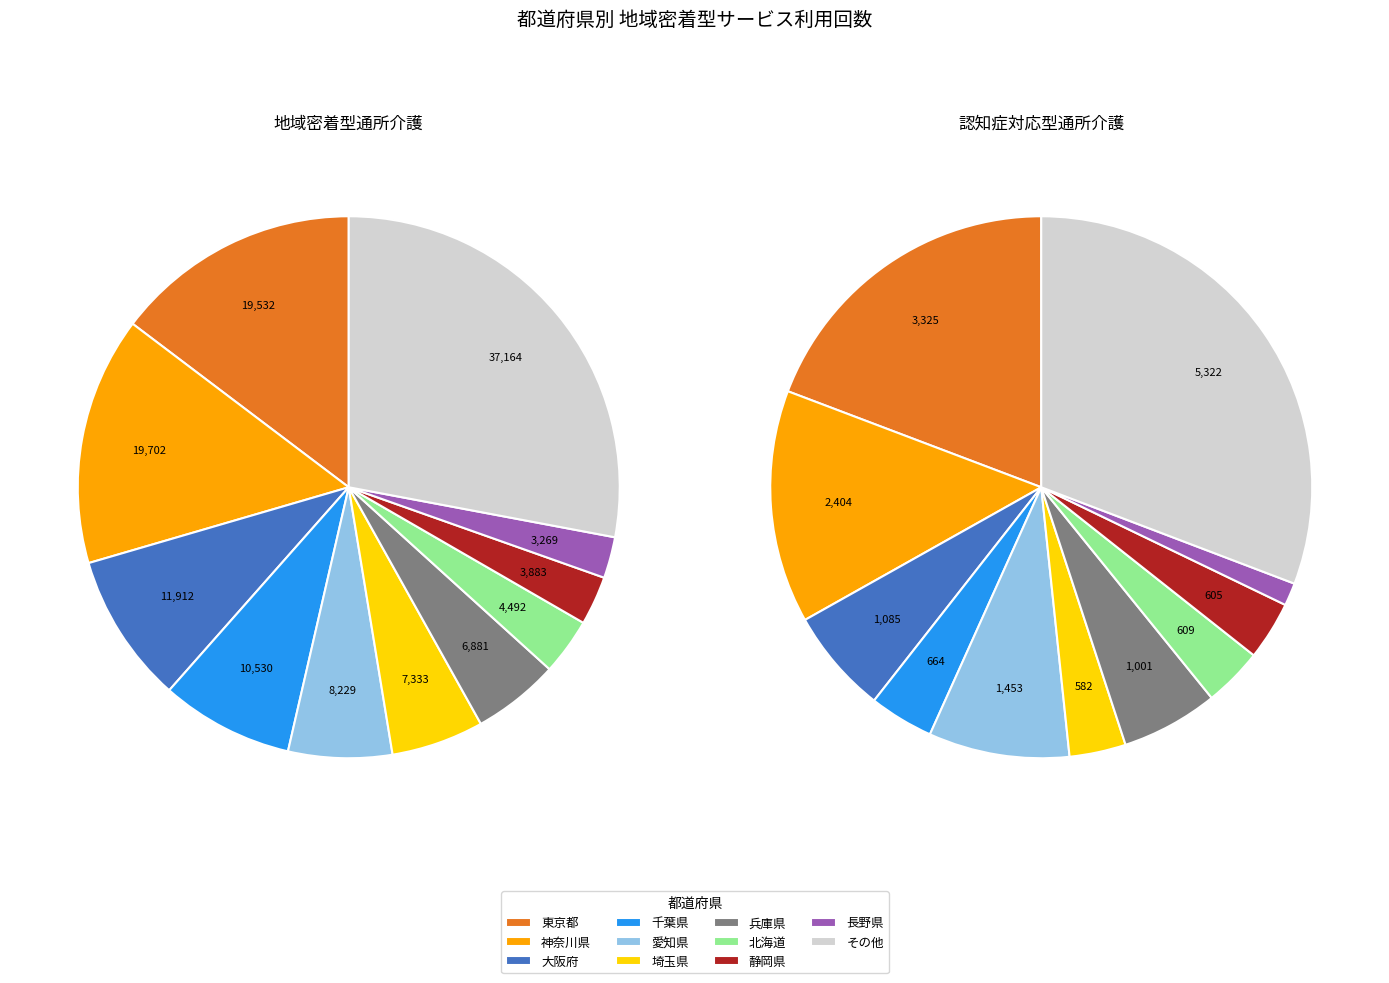

Which series has the largest range (max minus min)?

地域密着型通所介護